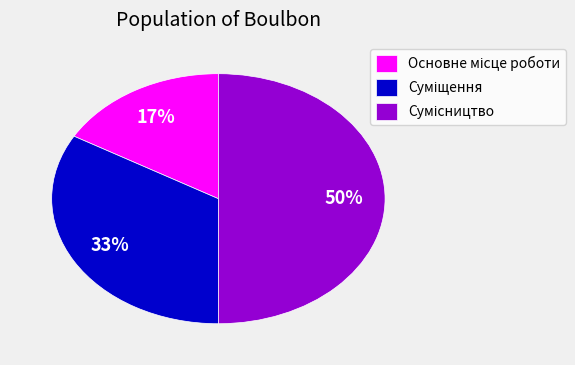

To the nearest percent, what is the difference between the largest and smallest slice percentages?

33%